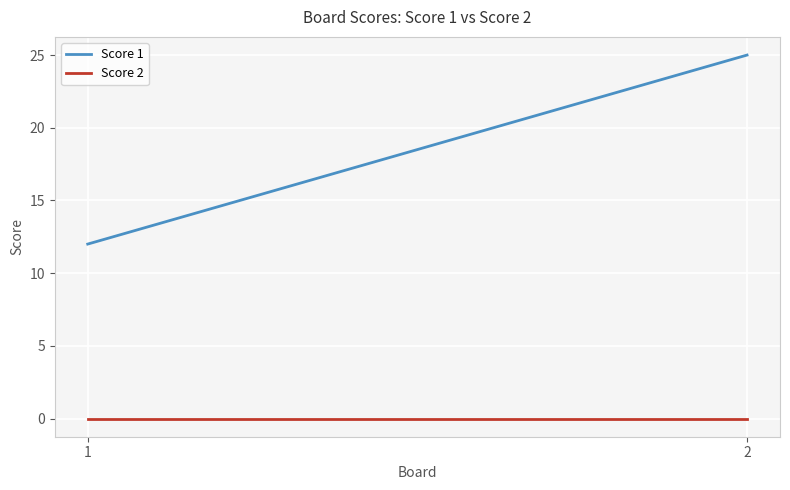

List the series in order of their overall mean, lowest first.

Score 2, Score 1